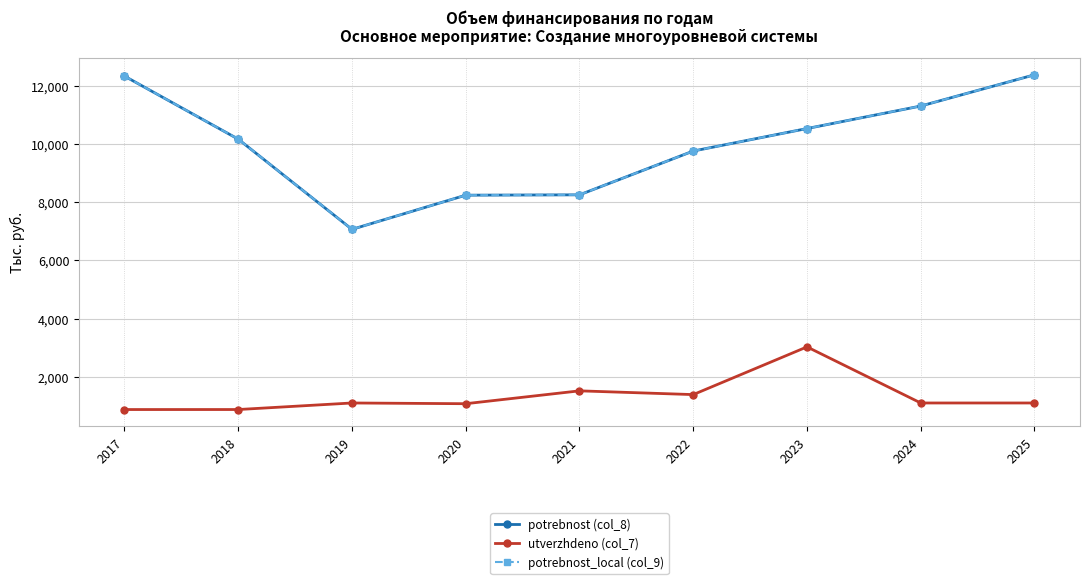

Is this an area chart (filled region under the line)?

No